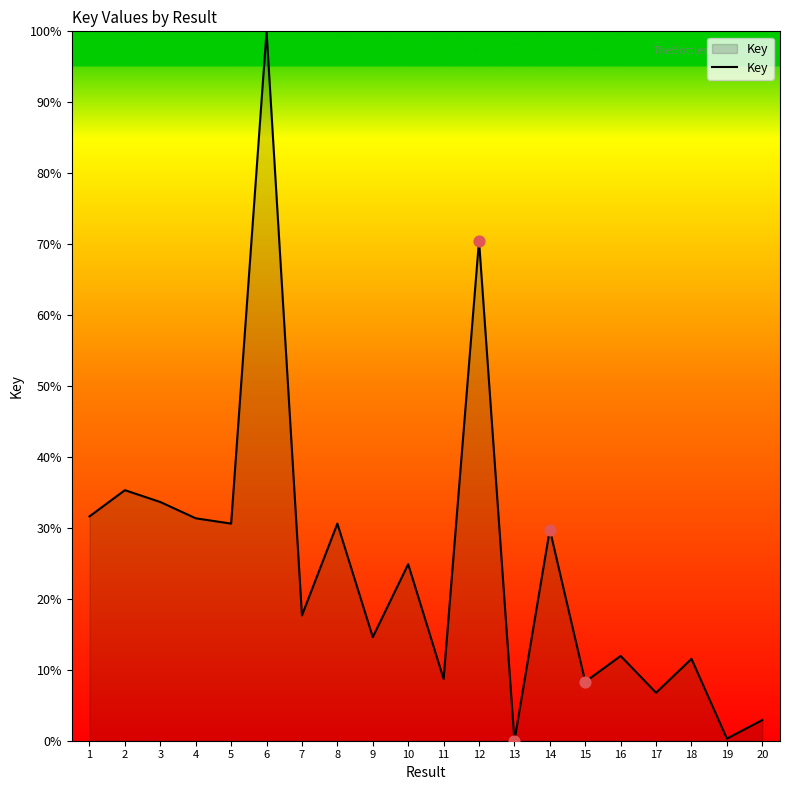

Which has a higher value, 18 or 1?

1